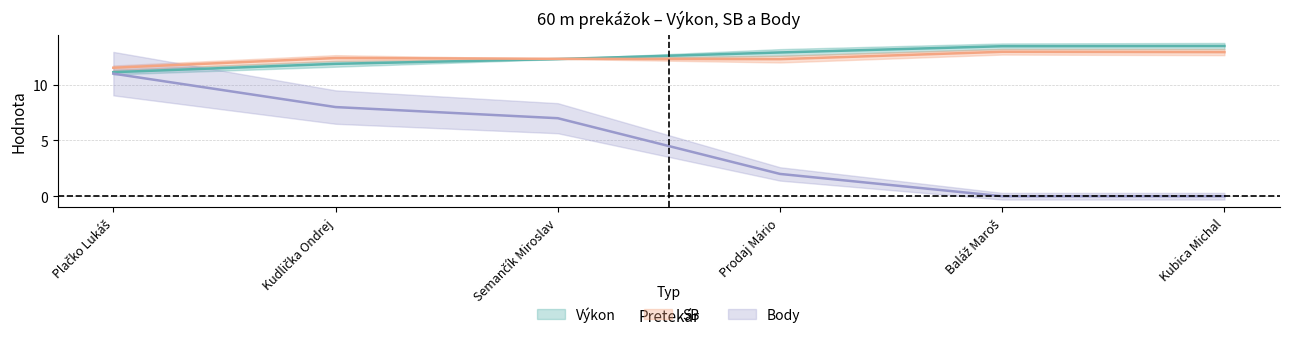

List the labels in order of Výkon value, largest first.

Kubica Michal, Baláž Maroš, Prodaj Mário, Semančík Miroslav, Kudlička Ondrej, Plačko Lukáš